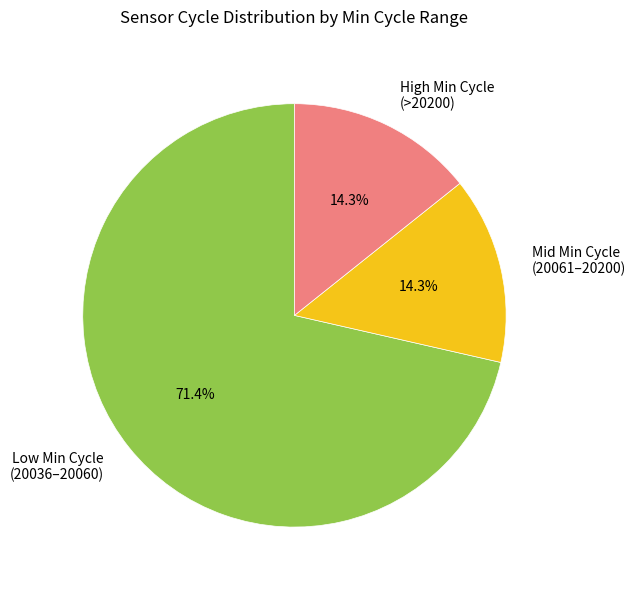

Which has a higher value, Mid Min Cycle (20061–20200) or Low Min Cycle (20036–20060)?

Low Min Cycle (20036–20060)